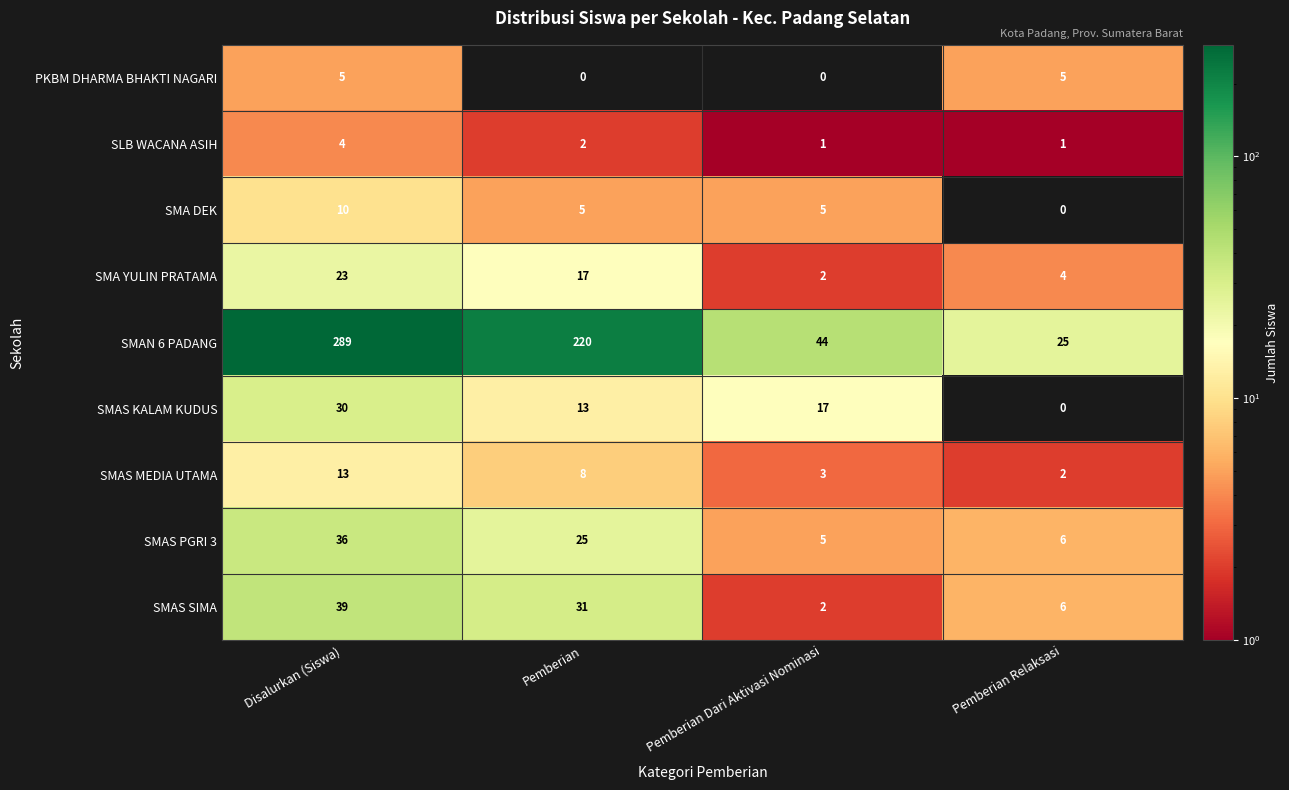

Where does the SLB WACANA ASIH series first go above 2?

Disalurkan (Siswa)